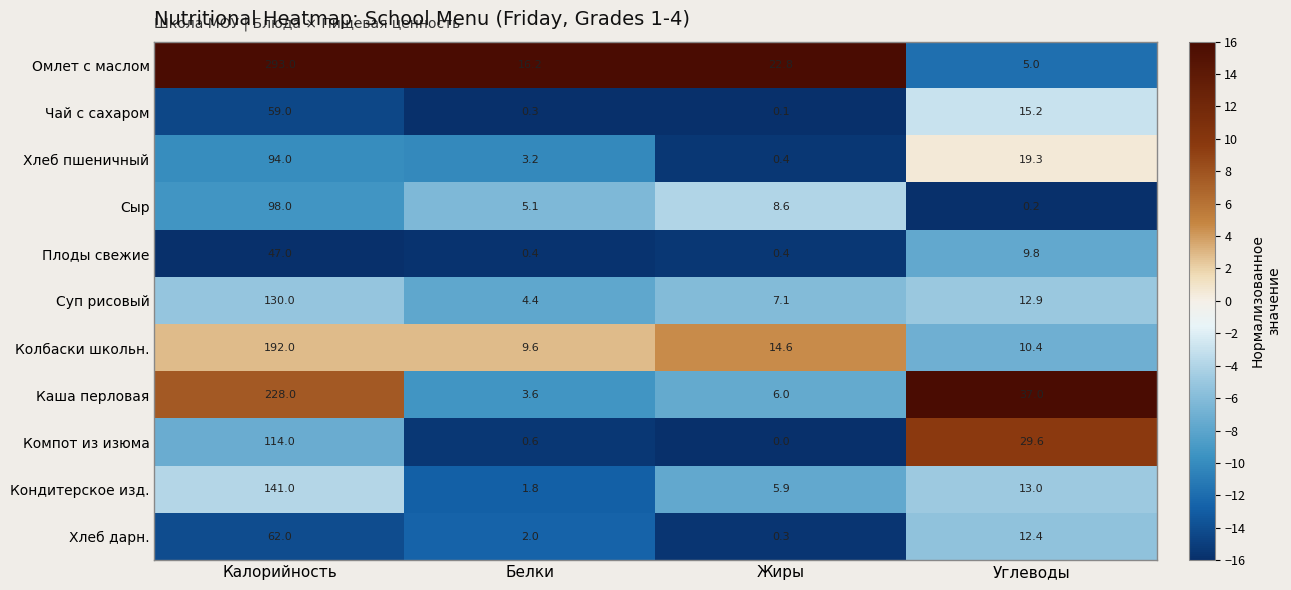

Count the number of categories in the chart.

4